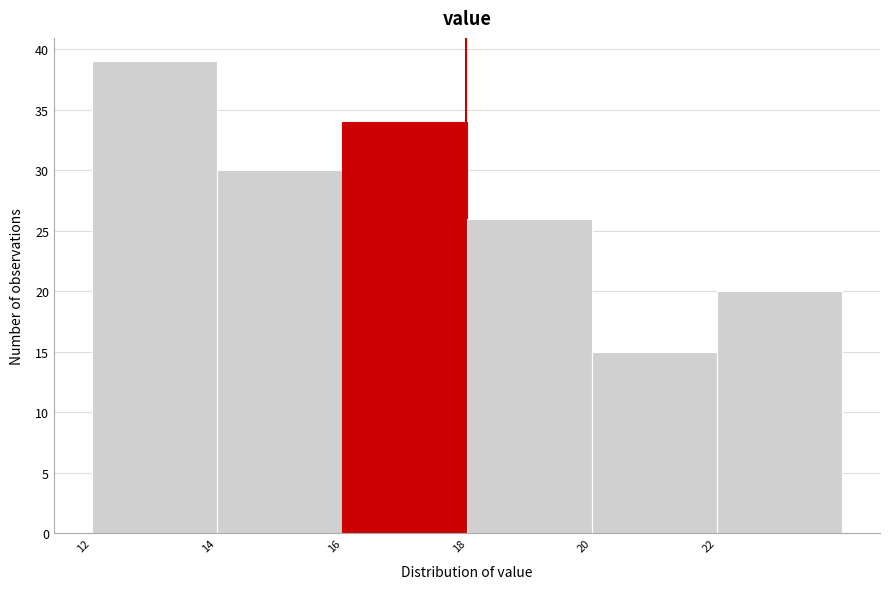

Reading left to right, list every bar in this chart as the range it spans on the x-axis followed by its height. The values are not printed on the chart, so give them approximately, as read against the axis.

12 to 14: 39
14 to 16: 30
16 to 18: 34
18 to 20: 26
20 to 22: 15
22 to 24: 20